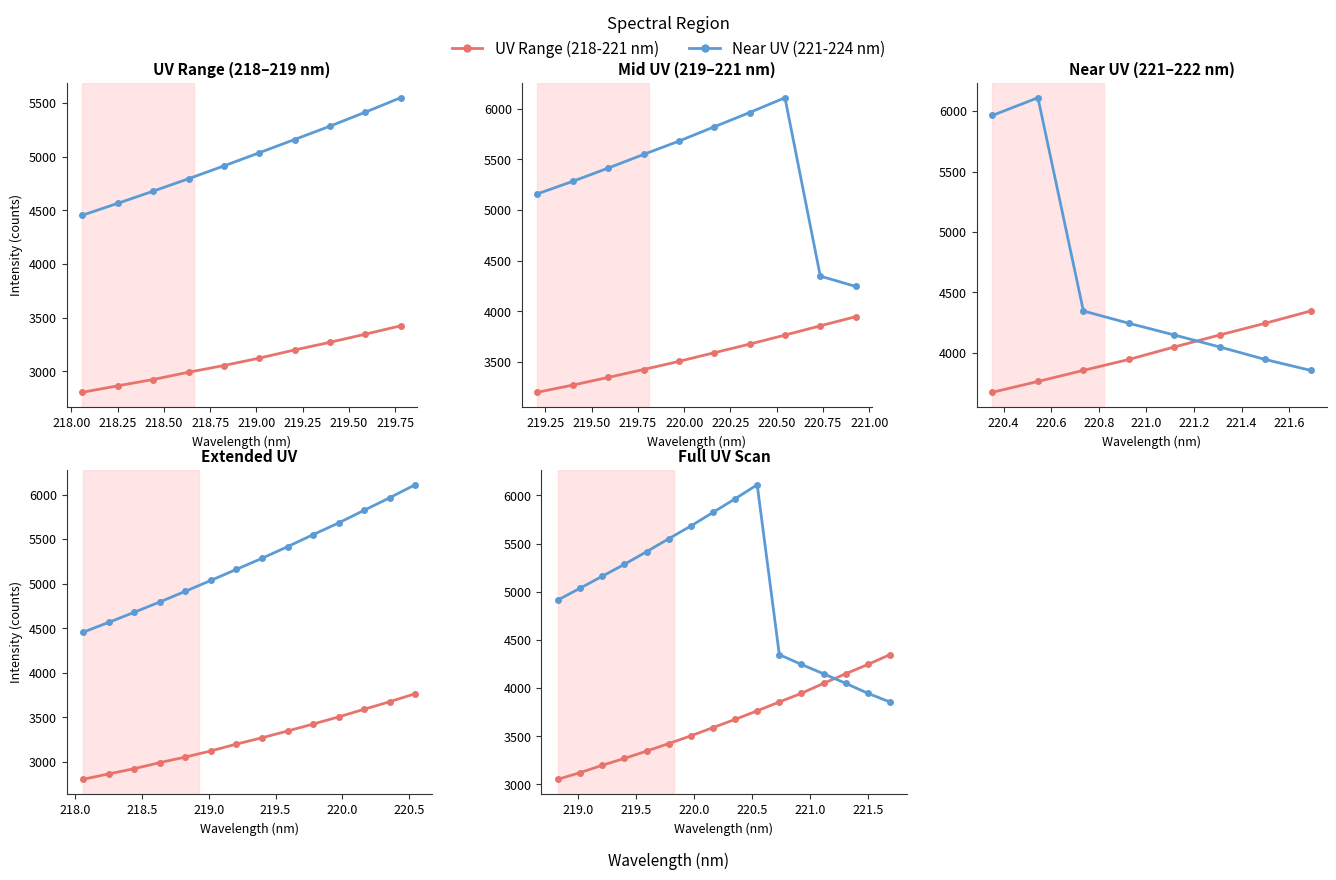

Is this an area chart (filled region under the line)?

No